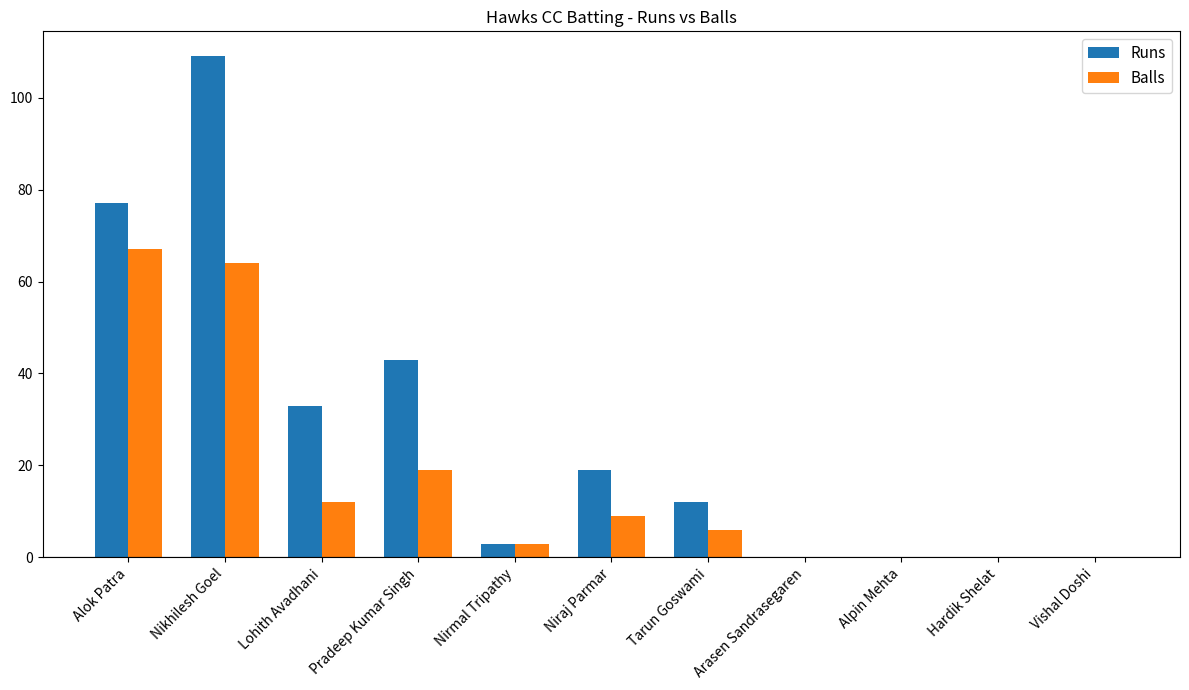

Is it true that Runs equals 77 at Alok Patra?

True